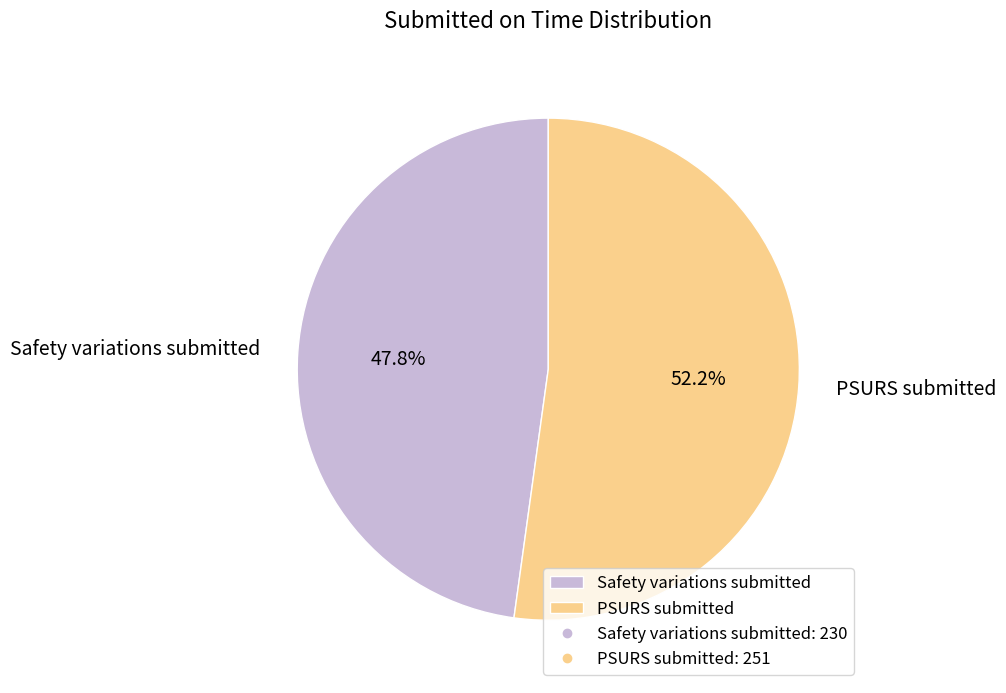

How many slices are in this pie chart?

2